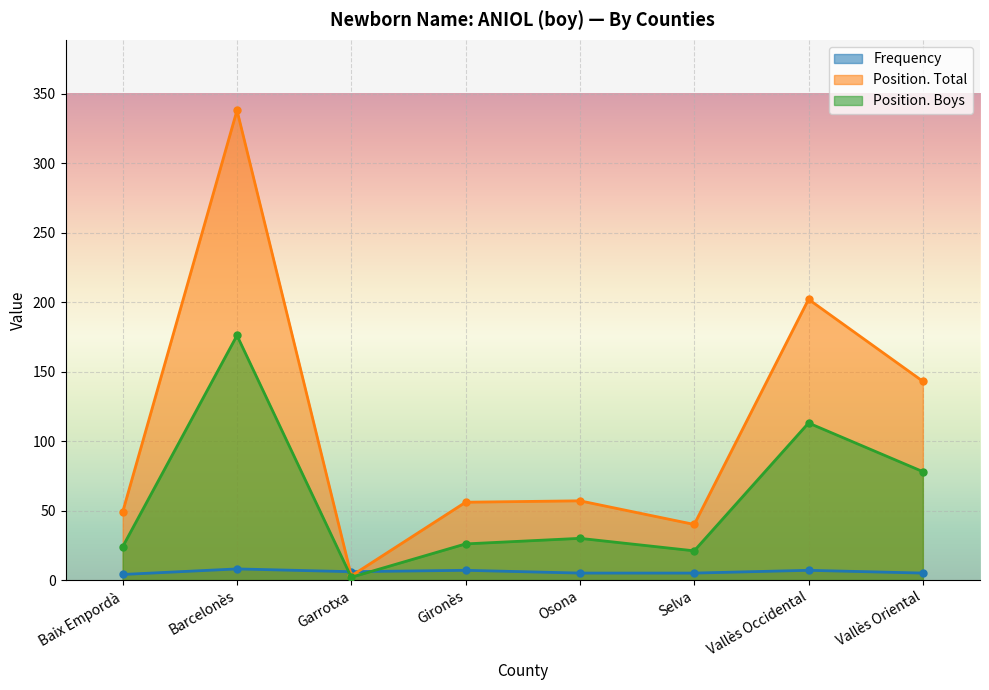

What is the maximum value shown in the chart?

338